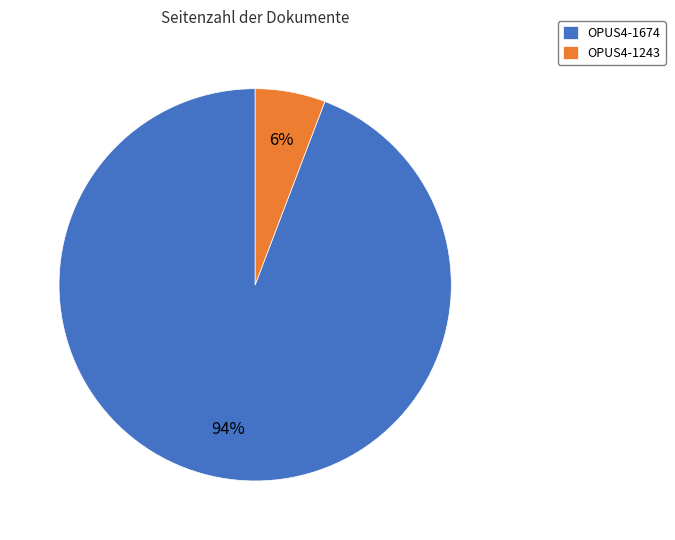

What percentage is the OPUS4-1674 slice, to the nearest percent?

94%